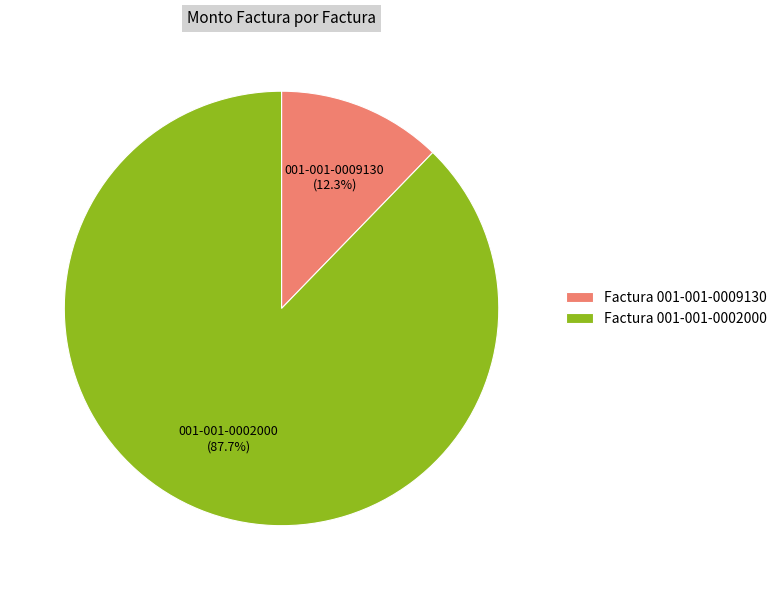

Do Factura 001-001-0009130 and Factura 001-001-0002000 together represent more than half of the pie?

Yes